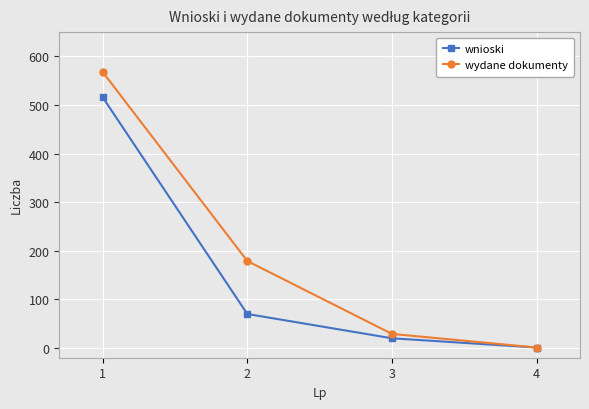

Where does the wnioski series first go above 70?

1